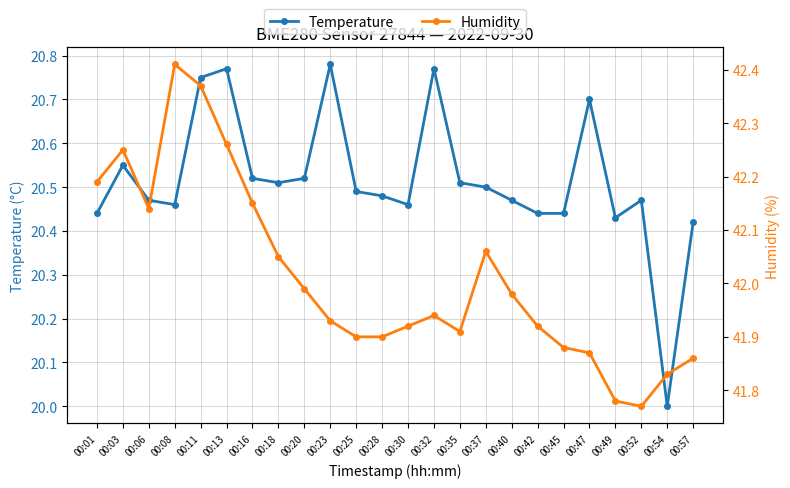

At which category is the sum across all series the highest?

00:11